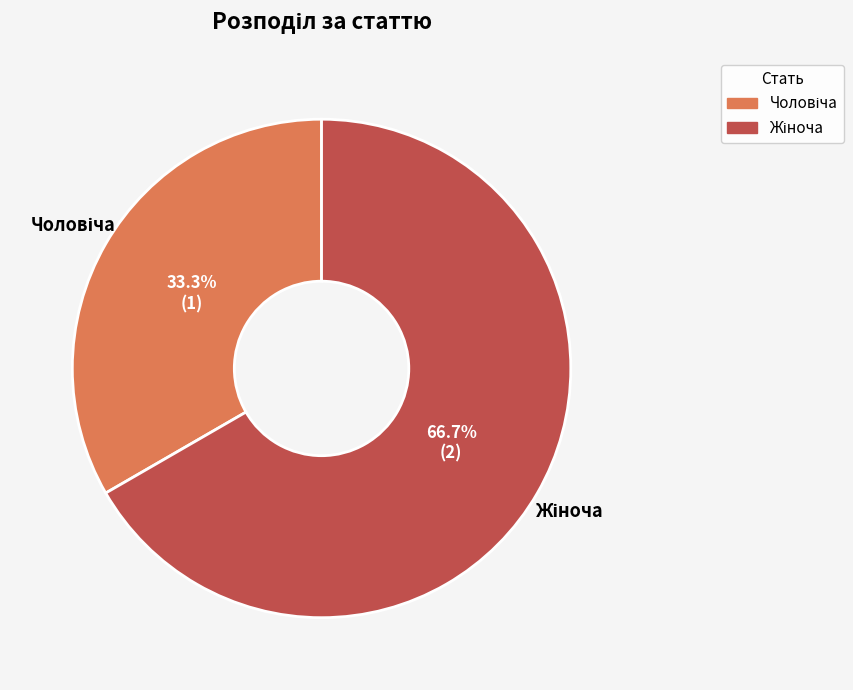

Is there a majority slice in this chart?

Yes